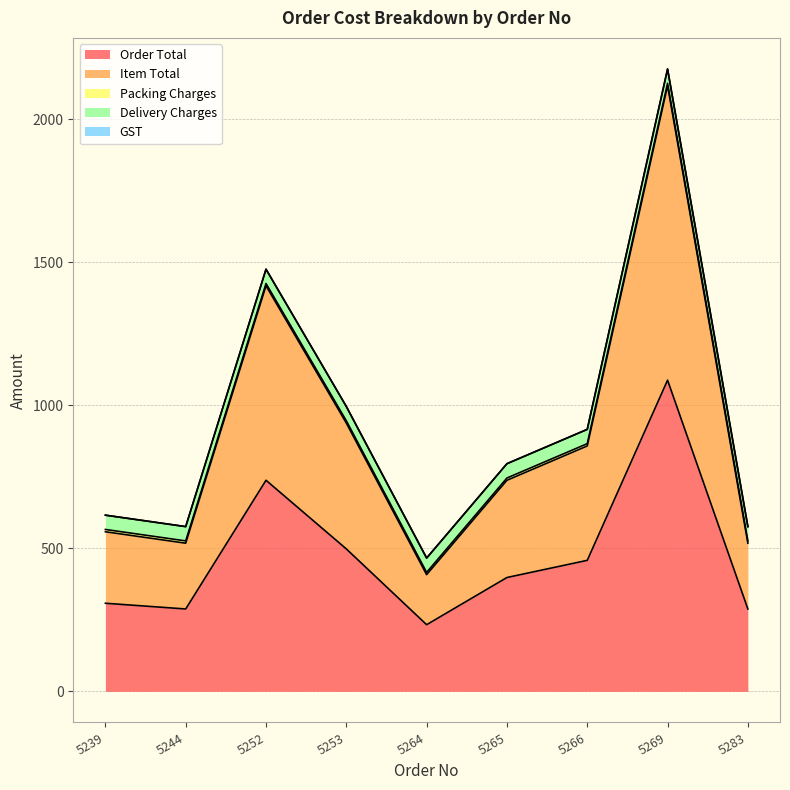

At which category is the sum across all series the highest?

5269